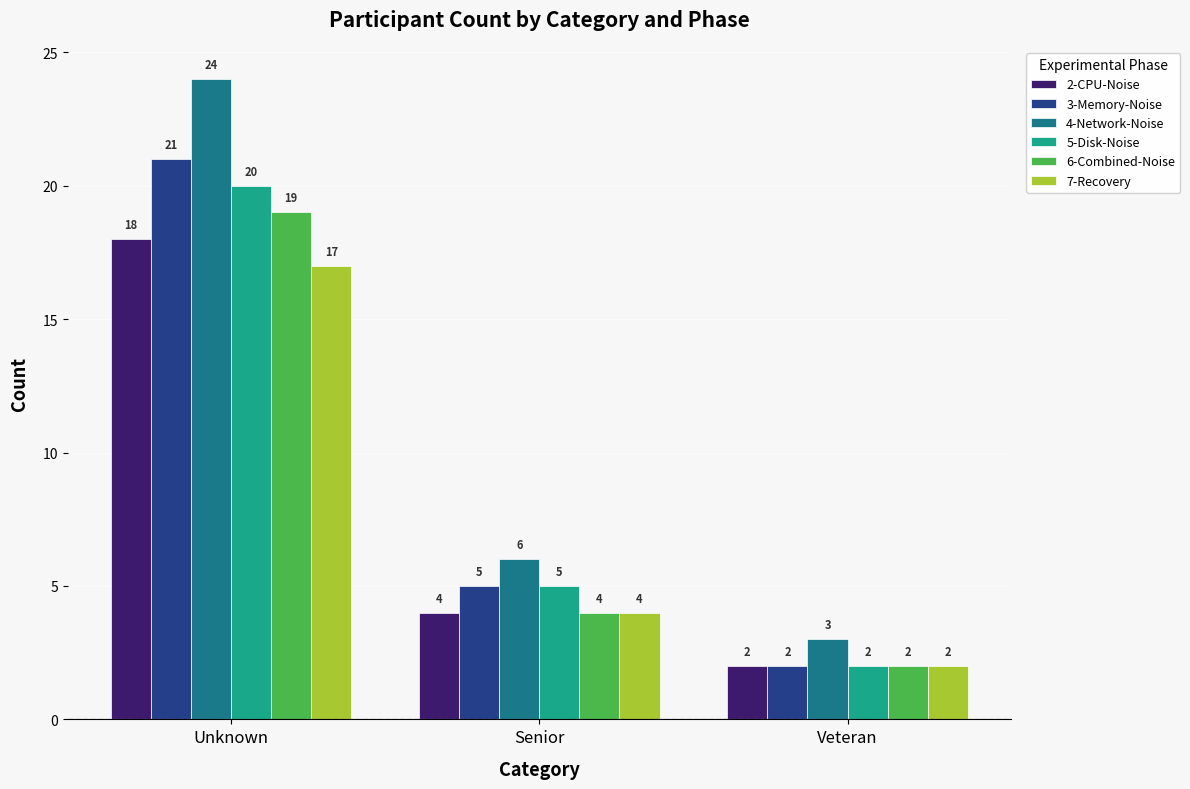

True or false: 2-CPU-Noise has a value of 4 at Senior.

True